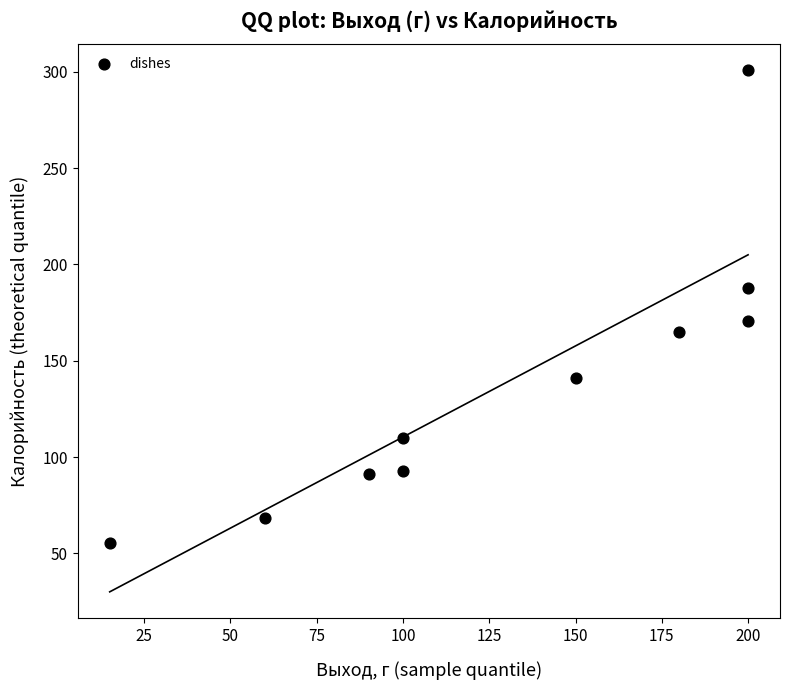

What is the average Y value?

138.3